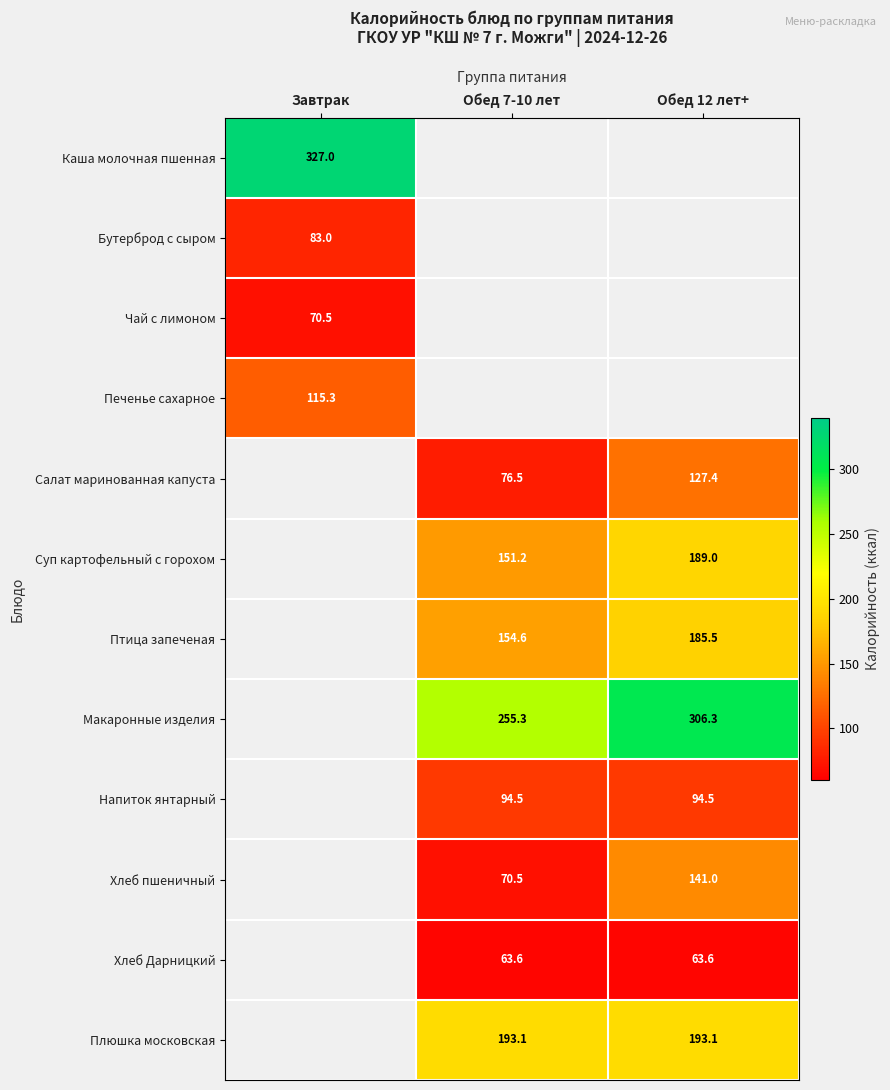

True or false: Суп картофельный с горохом has a value of 189.0 at Обед 12 лет+.

True